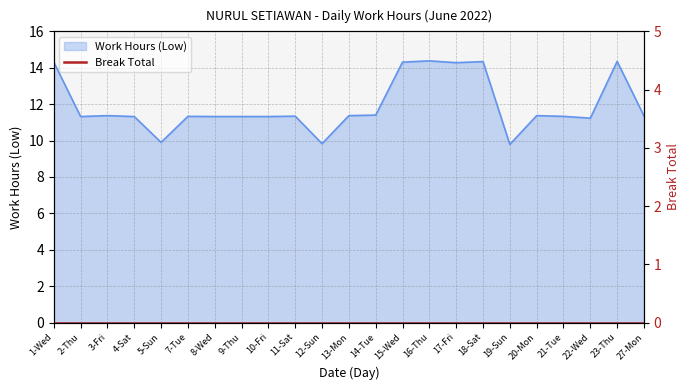

How many data points are above 11?

20